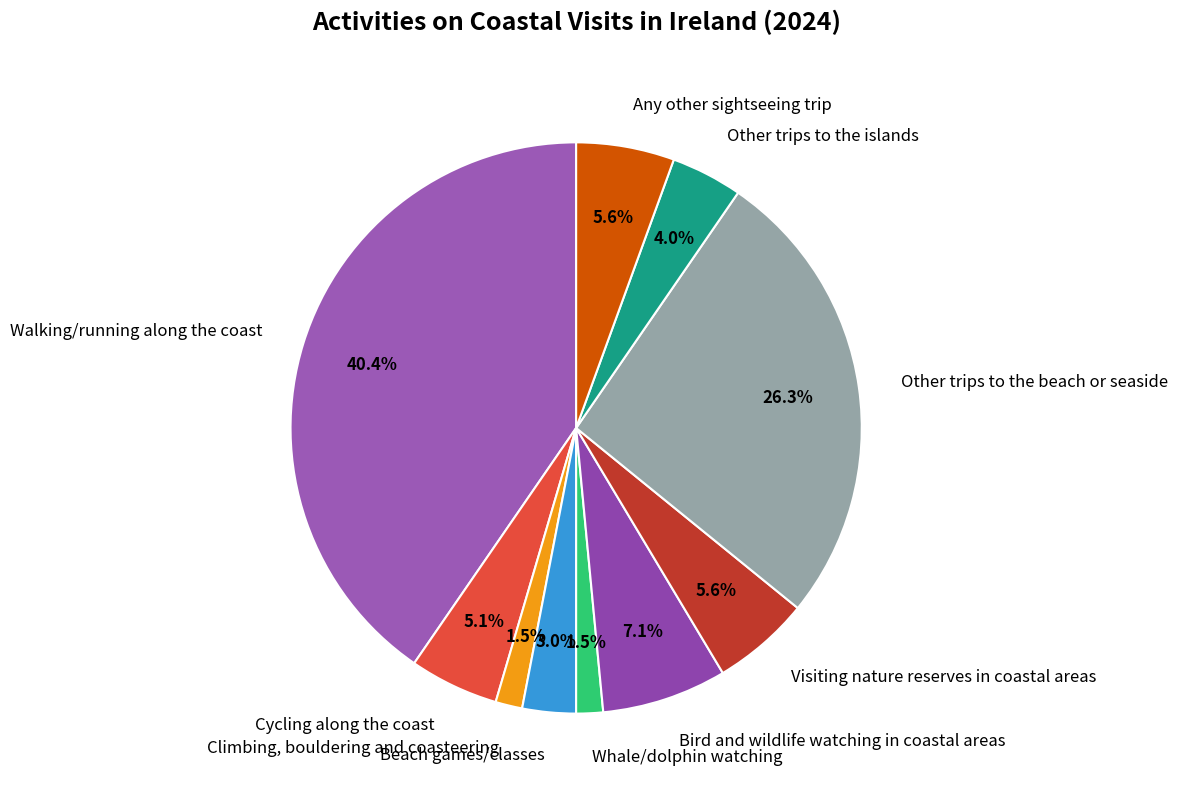

Does Bird and wildlife watching in coastal areas represent more than half of the total?

No